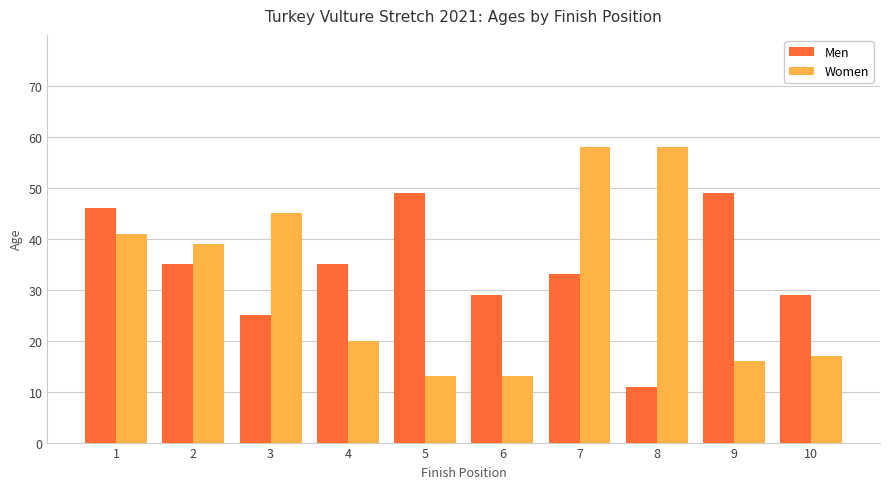

What is the maximum value shown in the chart?

58